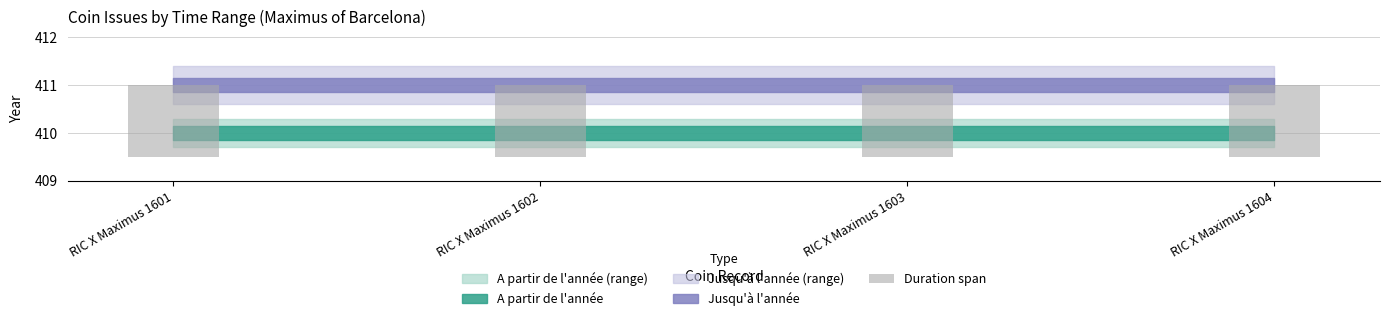

Rank the categories by A partir de l'année value from lowest to highest.

RIC X Maximus 1601, RIC X Maximus 1602, RIC X Maximus 1603, RIC X Maximus 1604